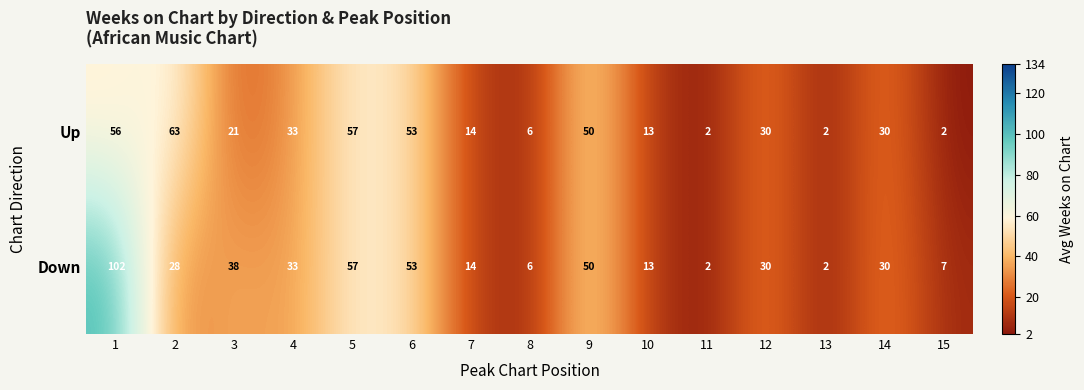

Which series has the widest spread of values?

Down